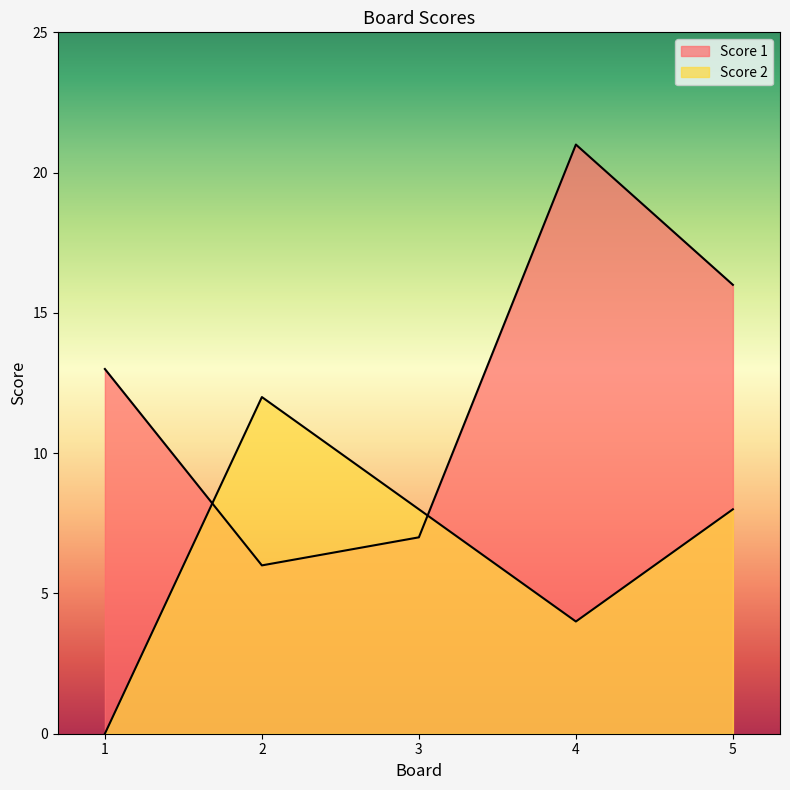

At which category is the sum across all series the highest?

4